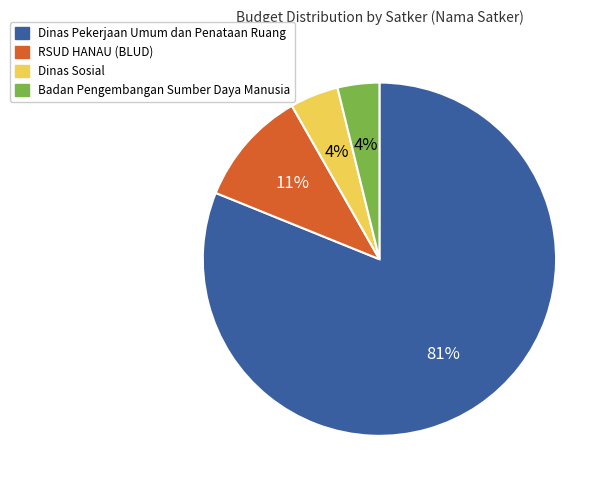

What is the largest slice in the pie chart?

Dinas Pekerjaan Umum dan Penataan Ruang